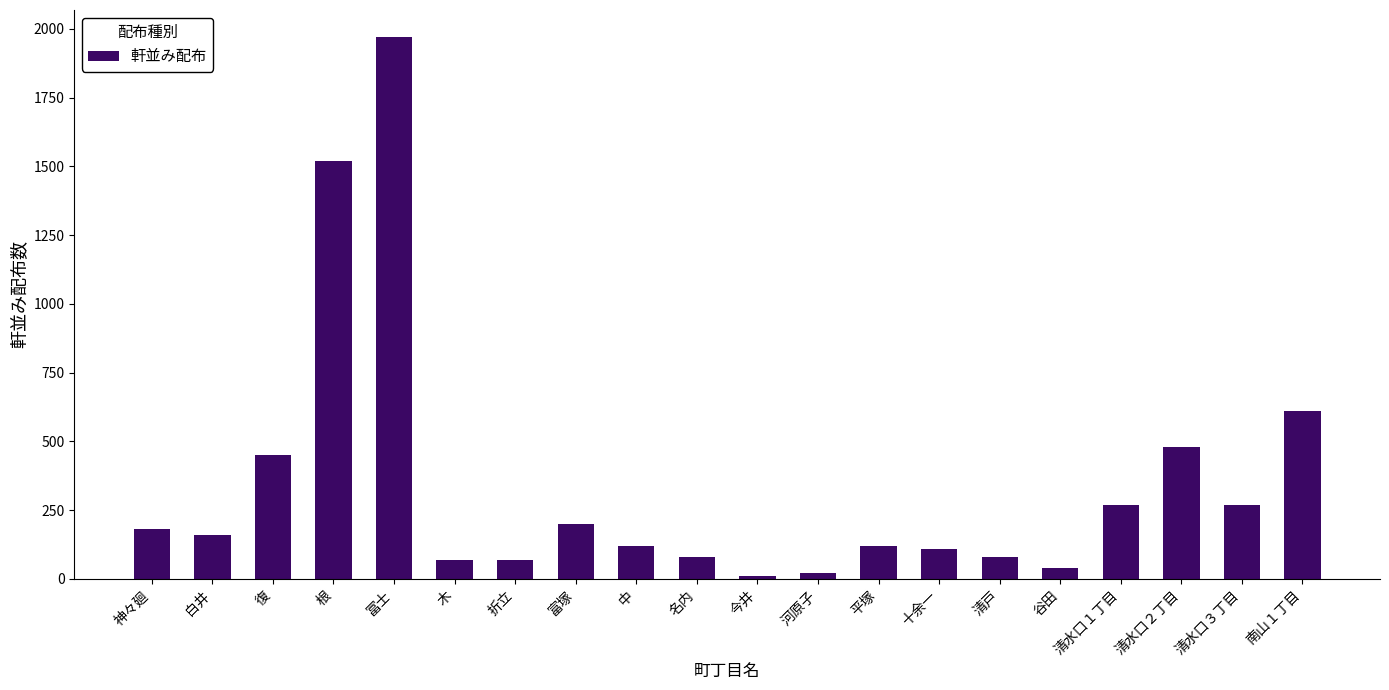

What is the label of the 18th bar from the left?

清水口２丁目